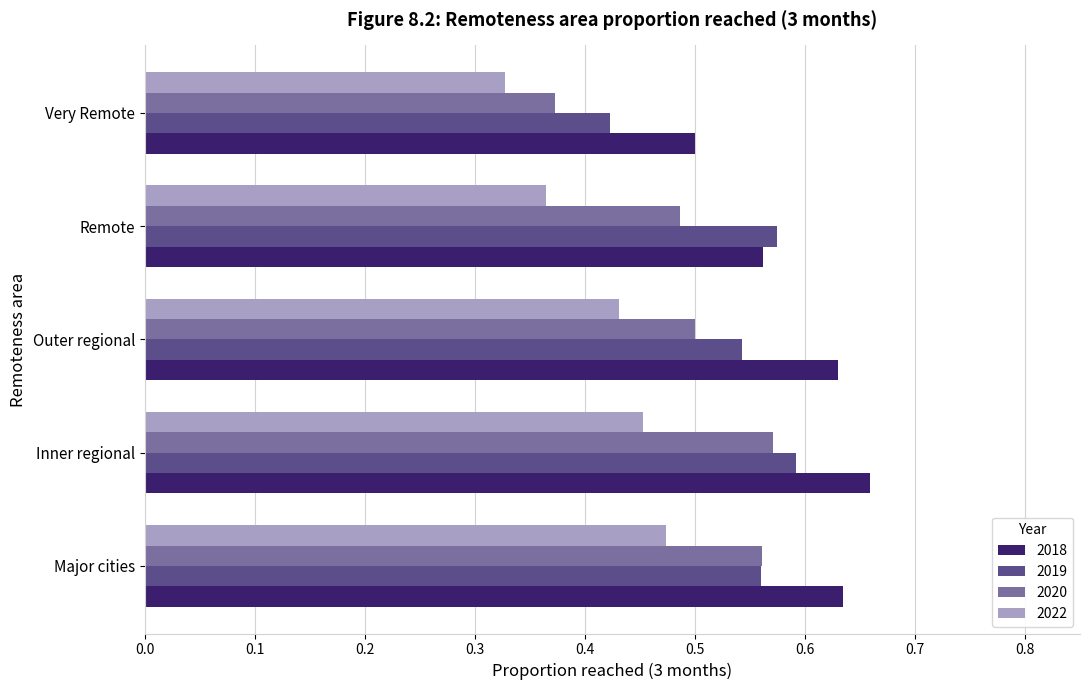

True or false: 2022 has a value of 0.1 at Very Remote.

False